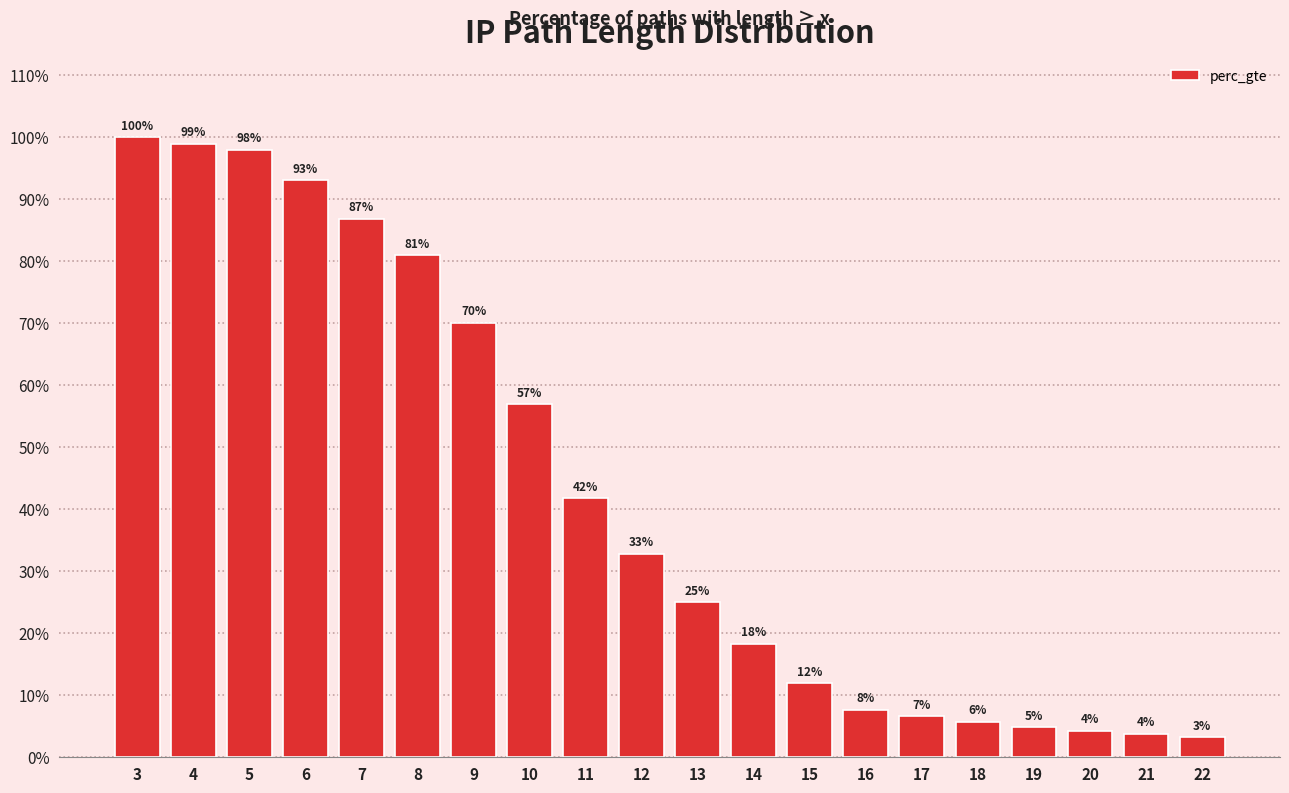

Is it true that the value at 18 is 0.1?

False